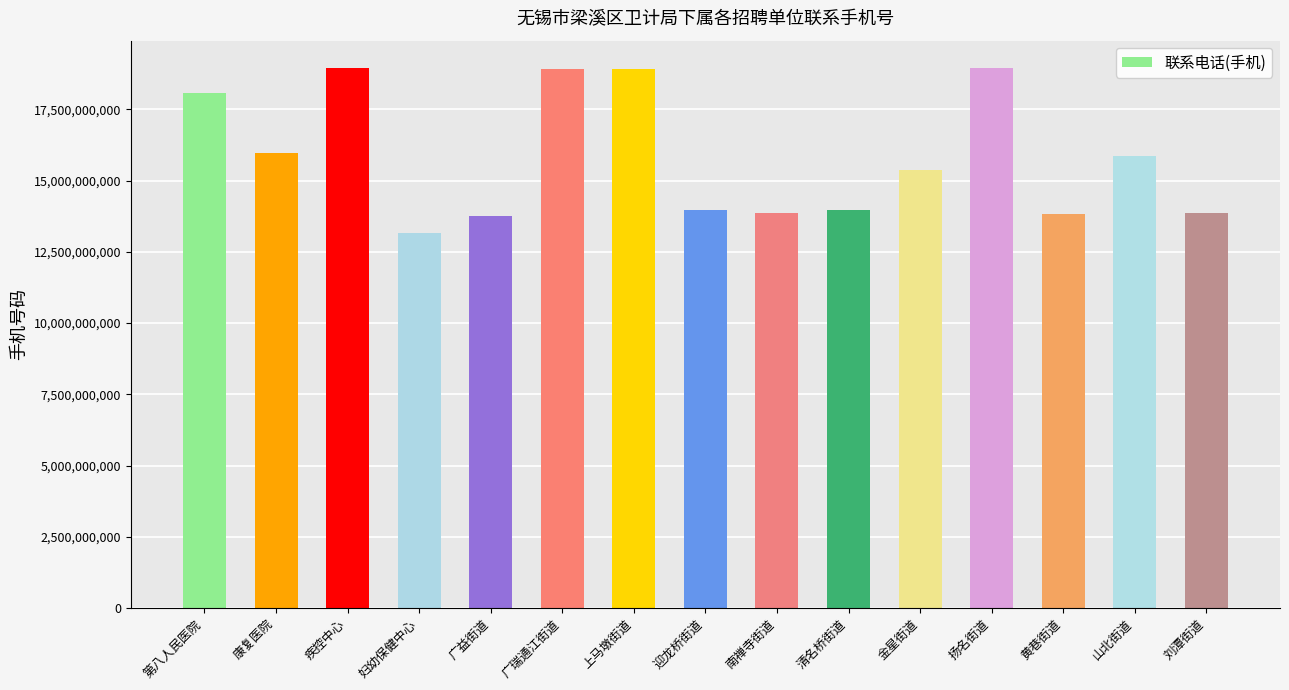

What is the difference between the maximum and minimum values?

5810781066